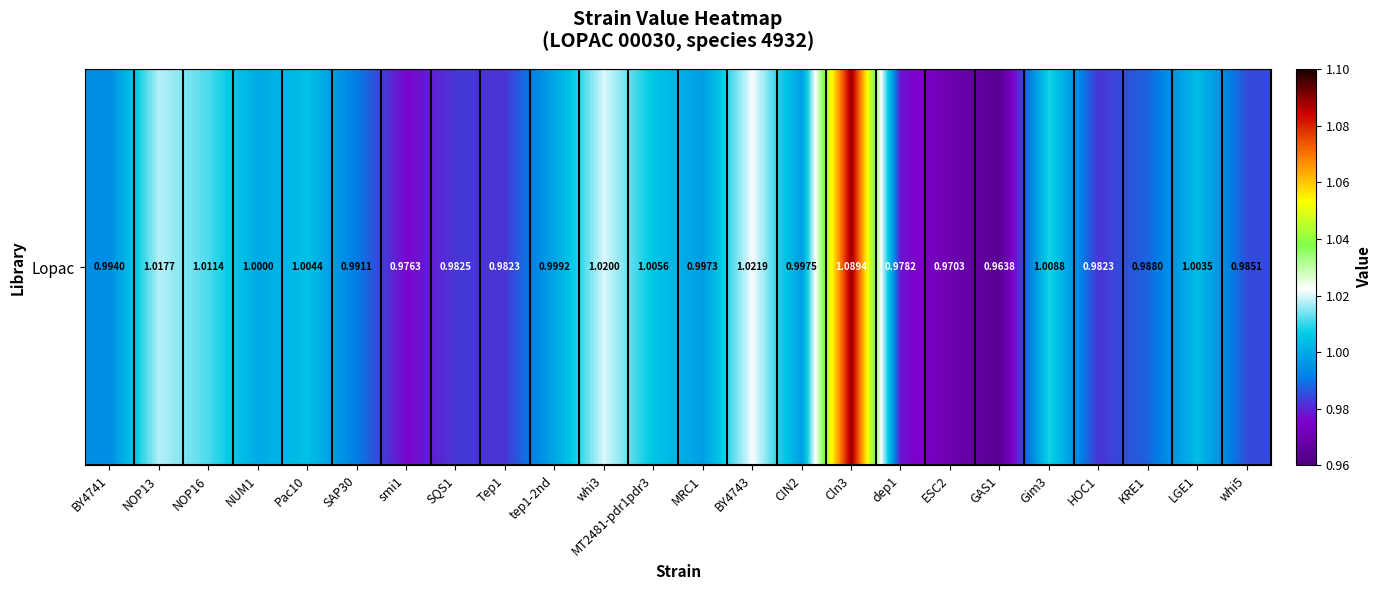

What is the sum of all values?

24.0